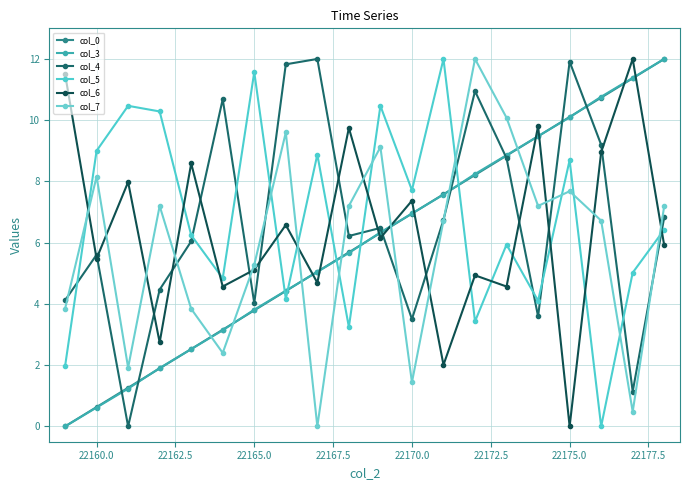

Which series has the largest range (max minus min)?

col_0